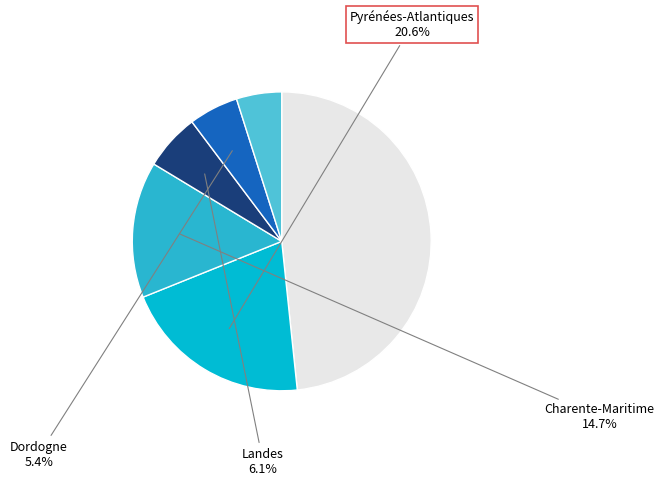

Is there a majority slice in this chart?

No